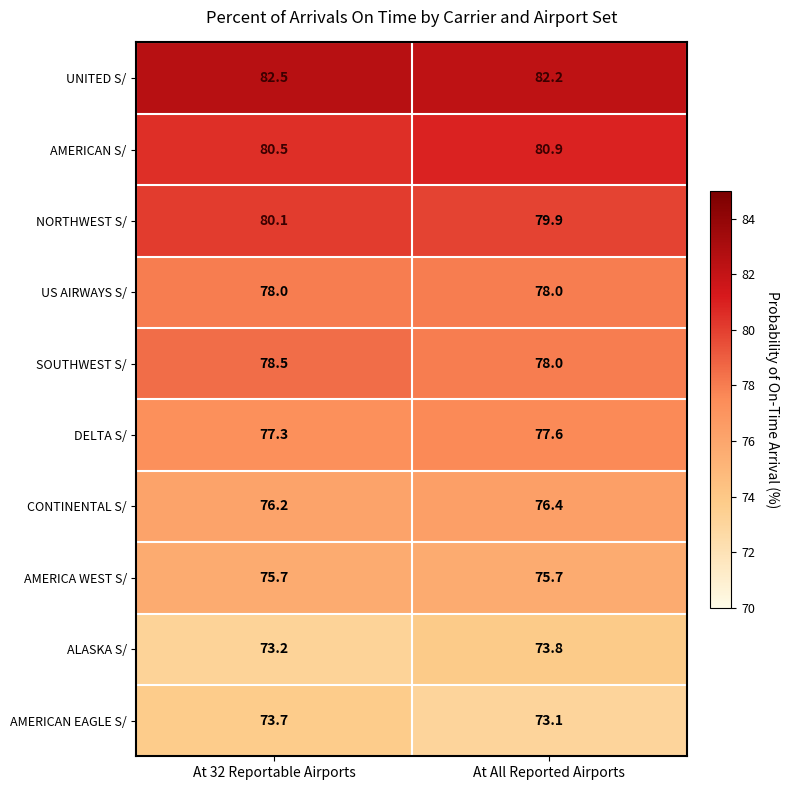

Which series has the largest total across all categories?

UNITED S/